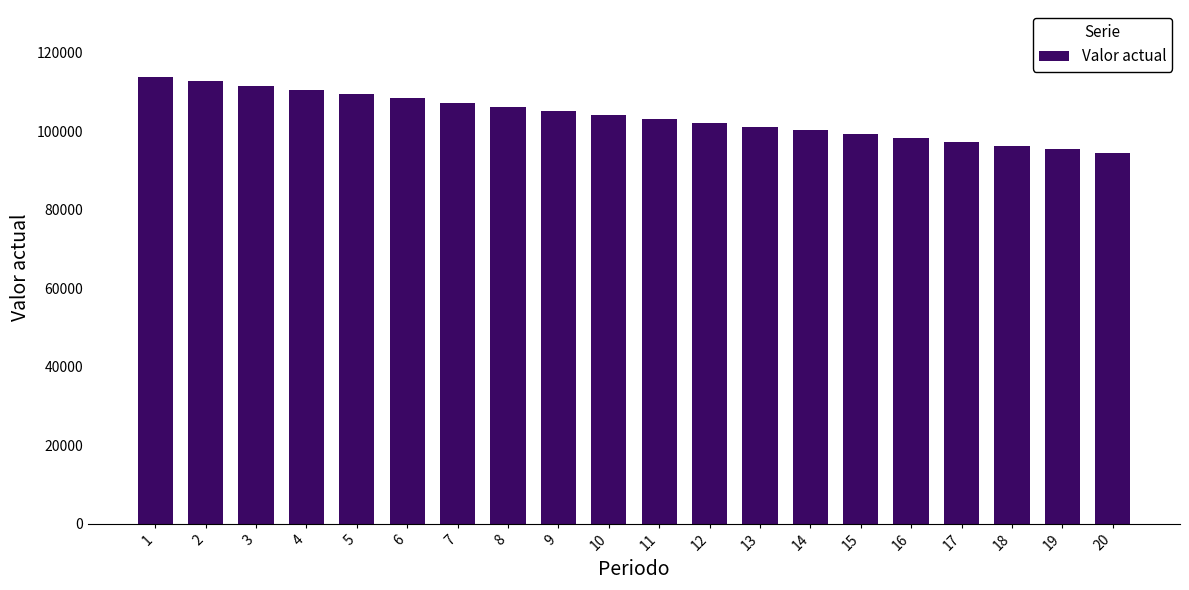

What is the ratio of the value at 7 to the value at 17?

1.1